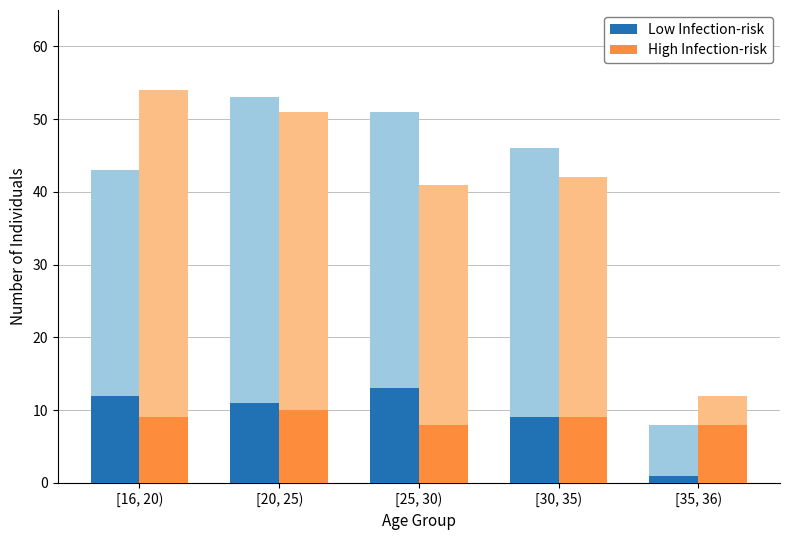

True or false: High Infection-risk has a value of 10 at [20, 25).

True